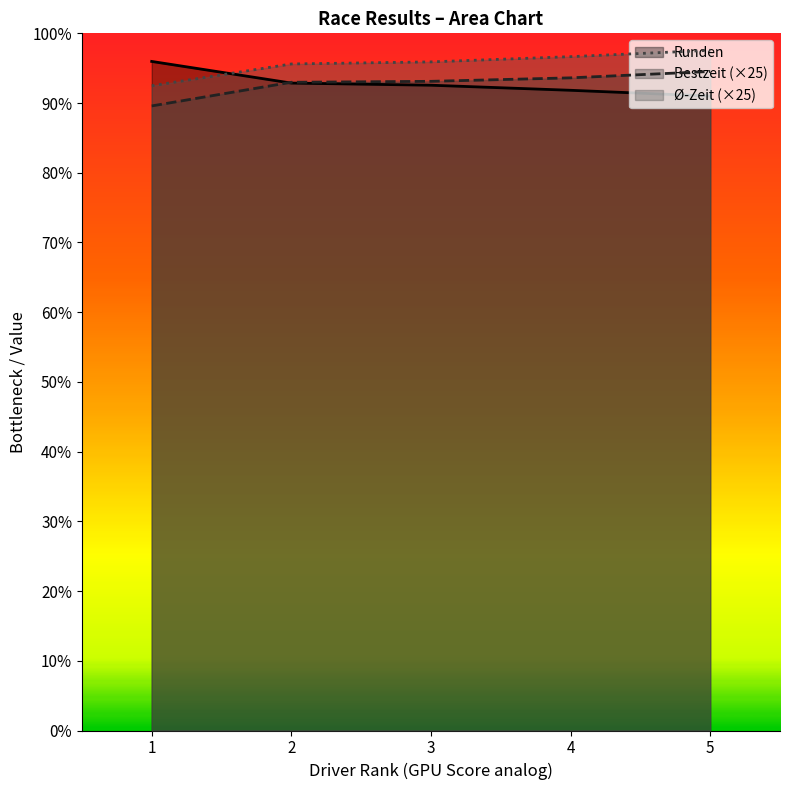

Count the number of data series in this chart.

3